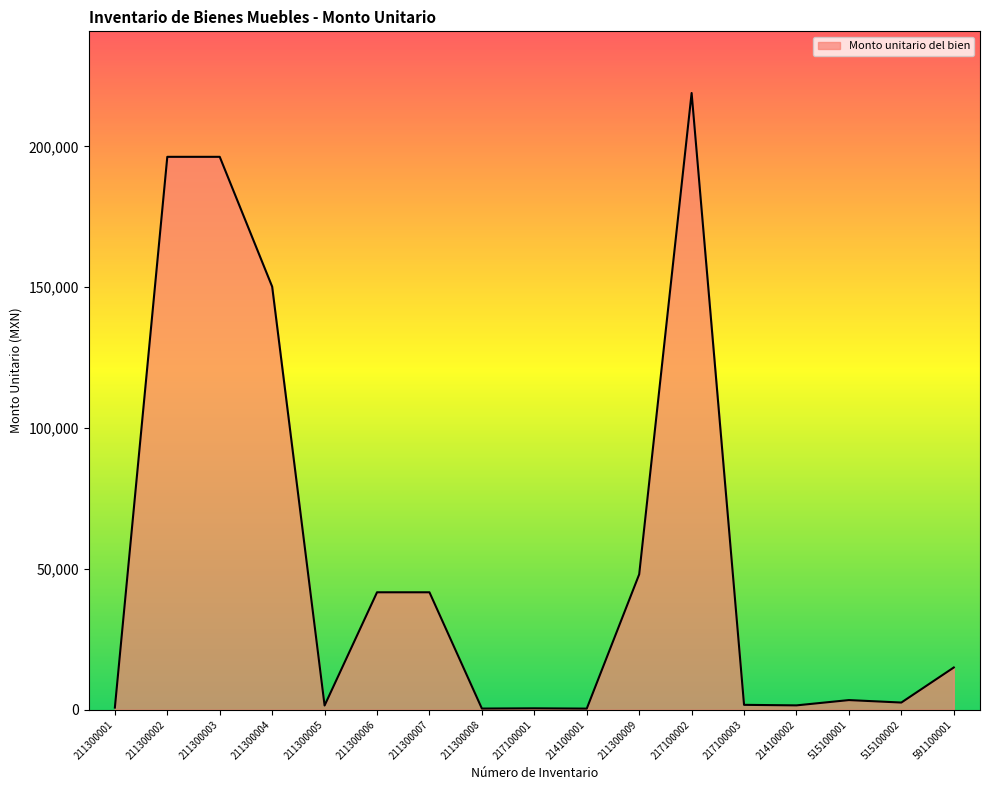

Does the chart have visible grid lines?

No